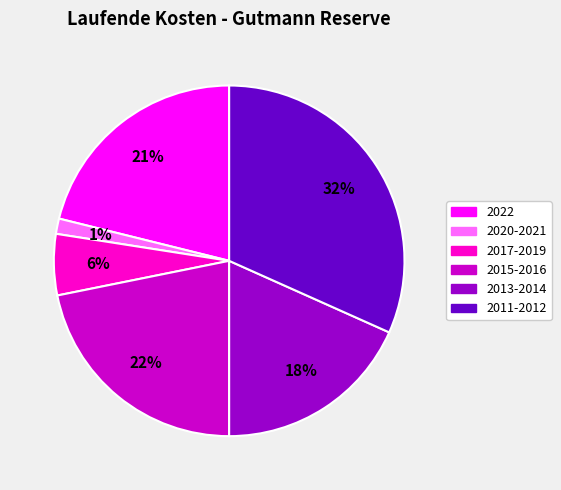

Is there any slice that represents more than half of the pie?

No